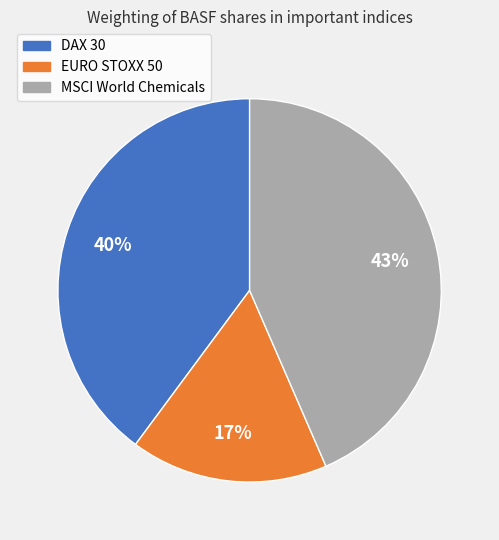

To the nearest percent, what is the average slice percentage?

33%